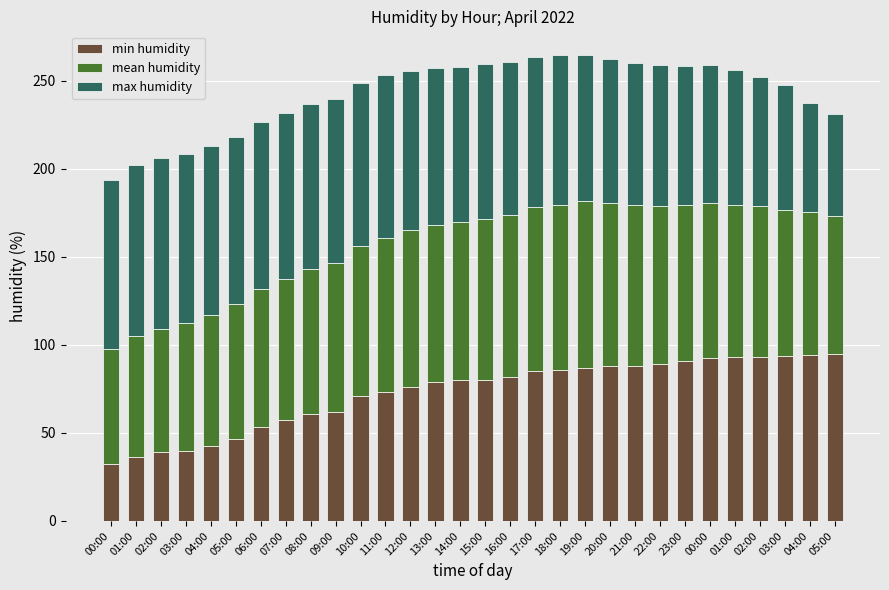

Count the number of data series in this chart.

3